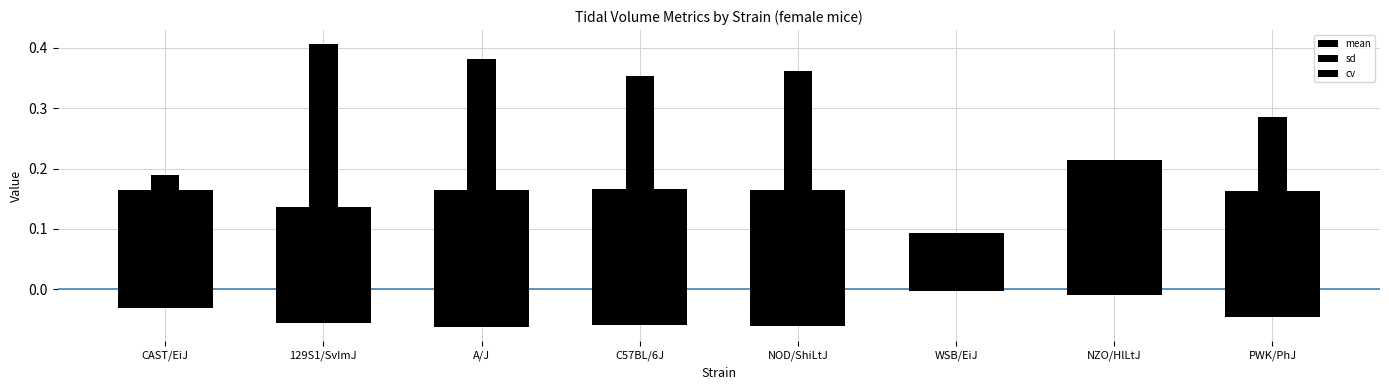

What is the difference between the maximum and minimum values in the sd series?

0.1